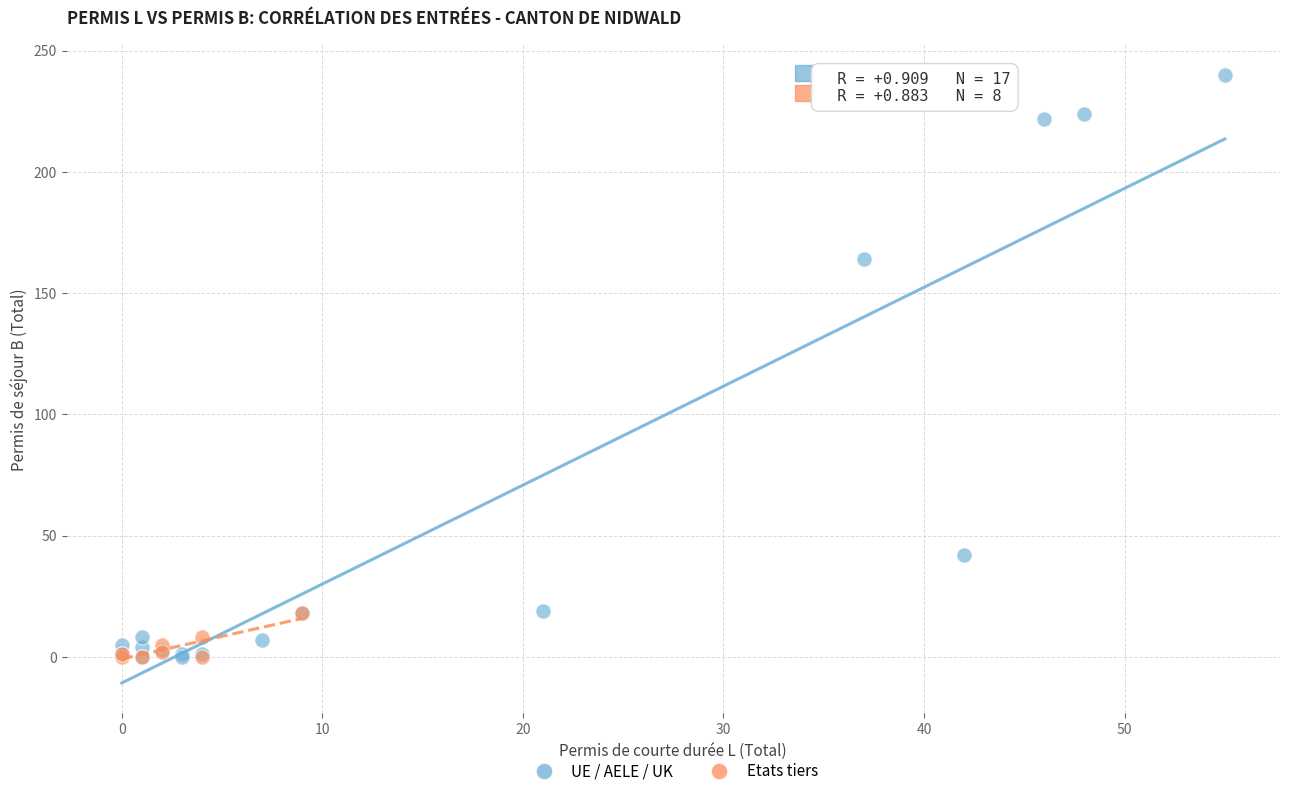

Which series has the largest Y range (max minus min)?

UE / AELE / UK